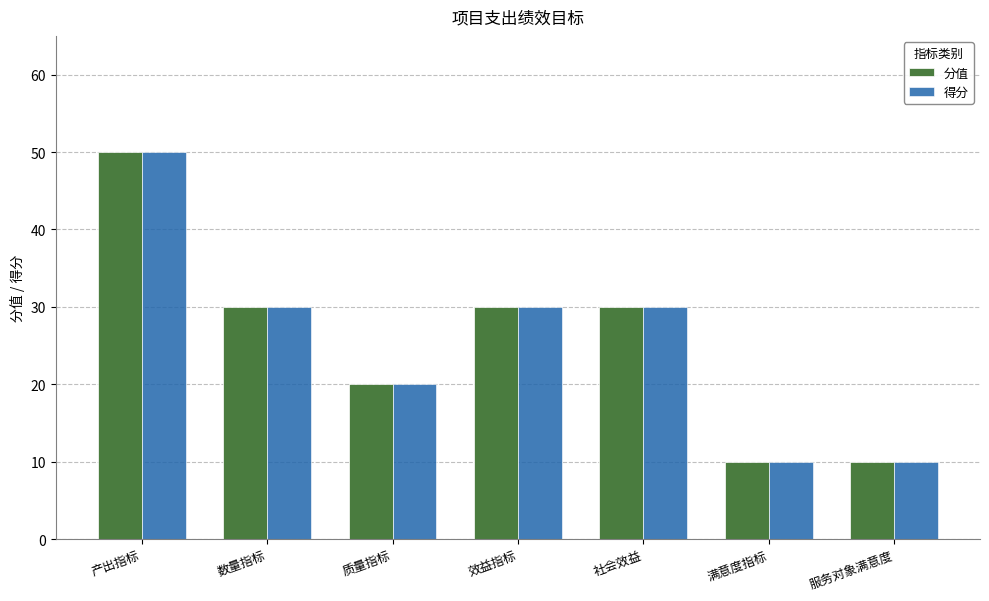

How many series are shown in this chart?

2